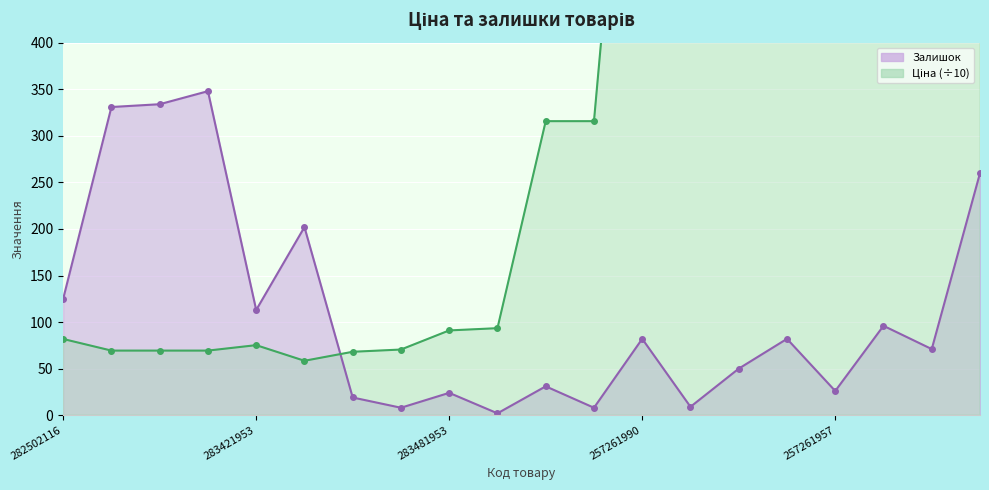

Where is the first local minimum for Залишок?

283421953